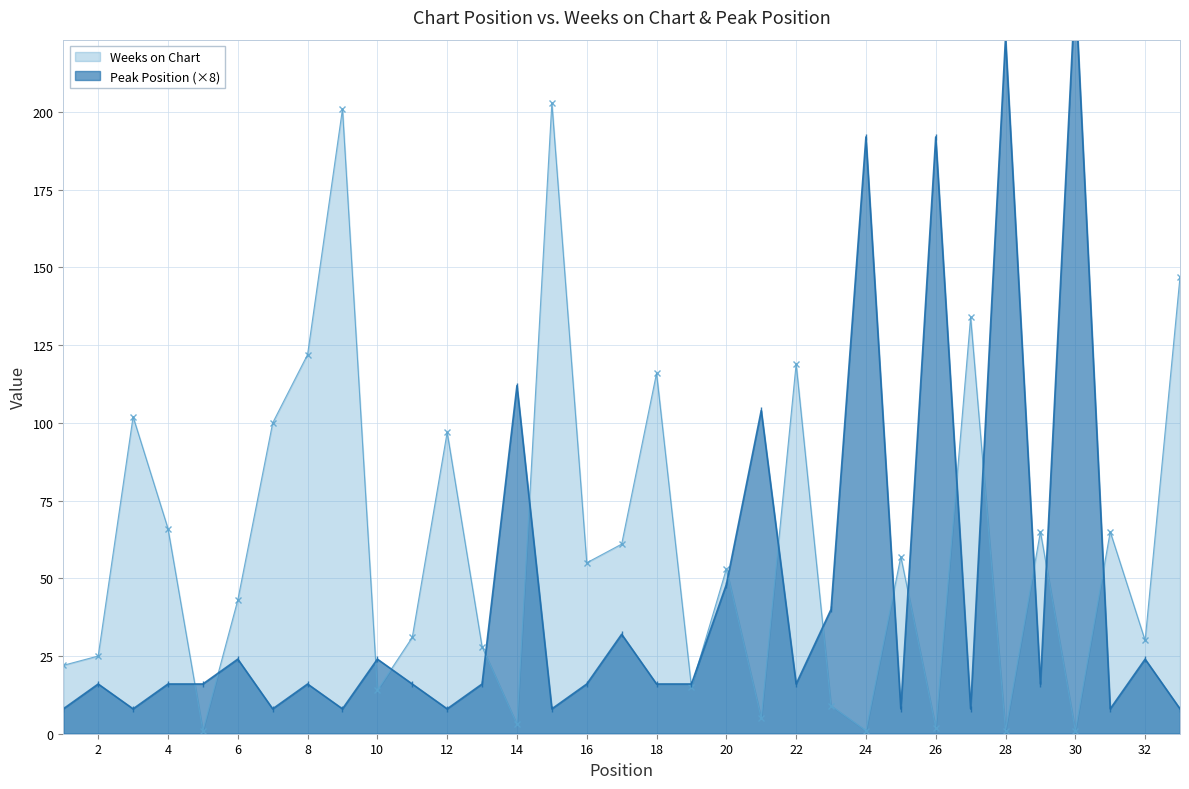

Which series changed the most between 1 and 17?

Weeks on Chart